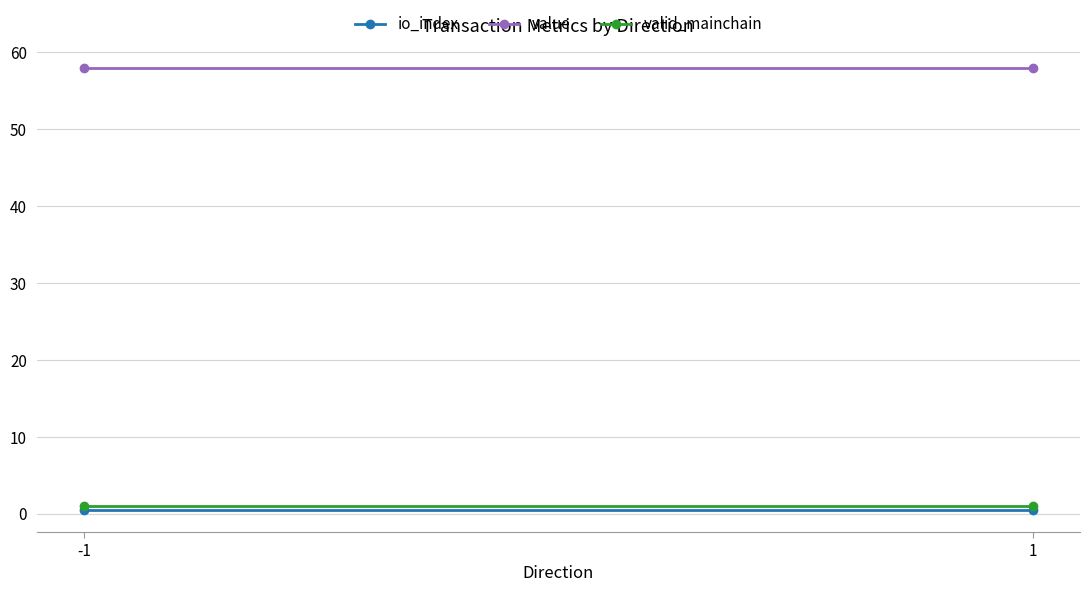

What is the maximum value shown in the chart?

57.9